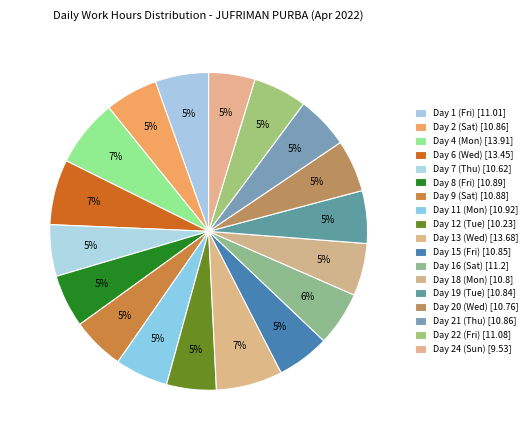

What is the change in value from Day 2 (Sat) to Day 20 (Wed)?

-0.1